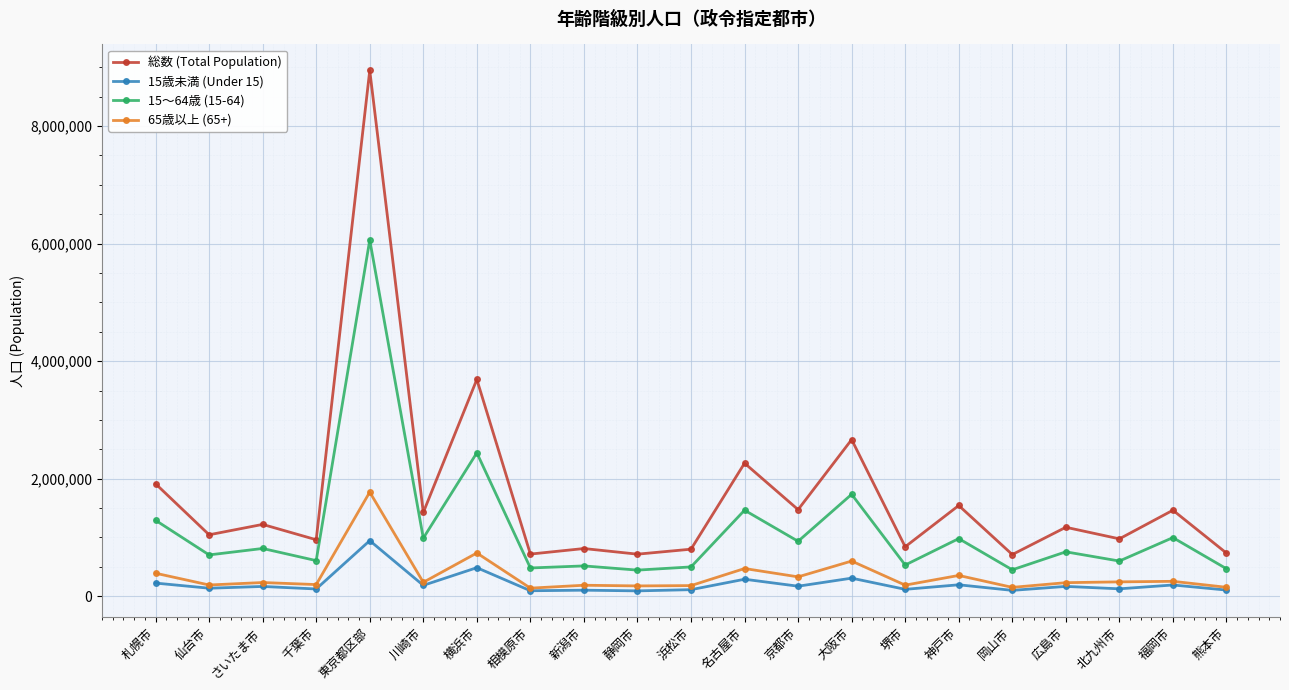

Which series has the largest total across all categories?

総数 (Total Population)